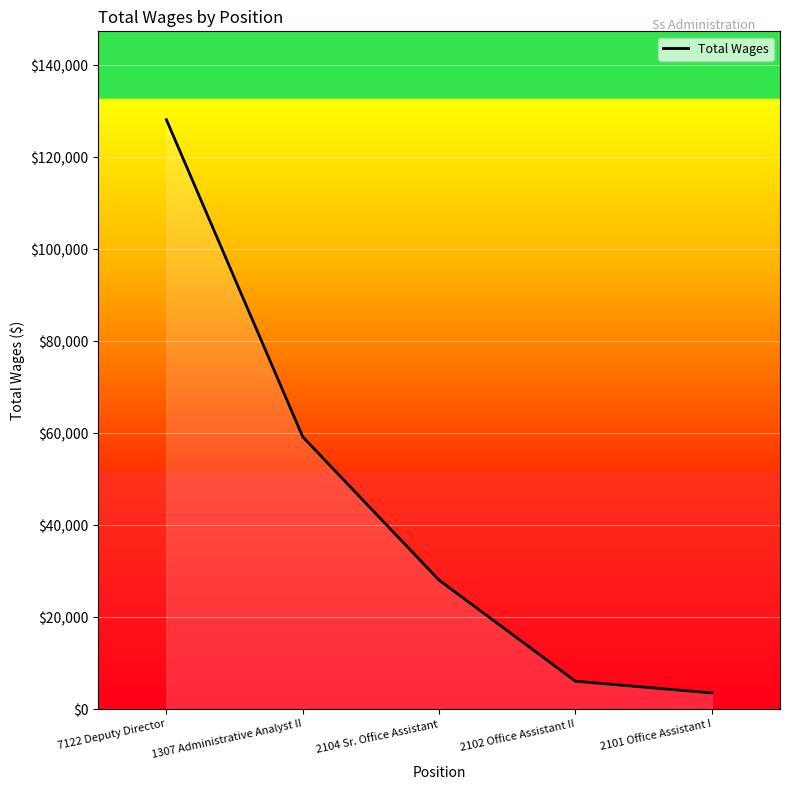

True or false: the data shows 6080 at 2102 Office Assistant II.

True